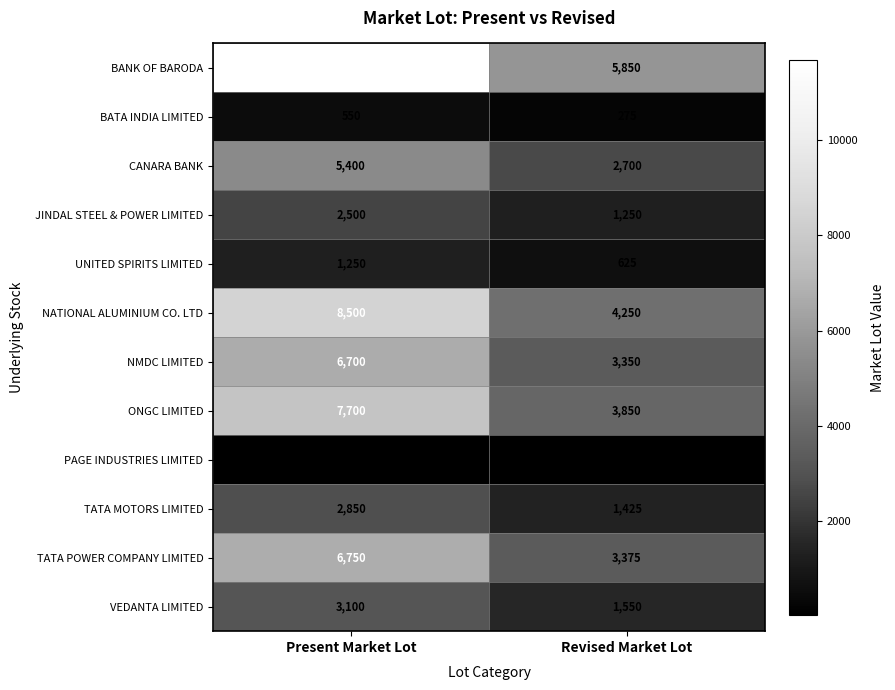

Which label corresponds to the smallest value in the chart?

Revised Market Lot